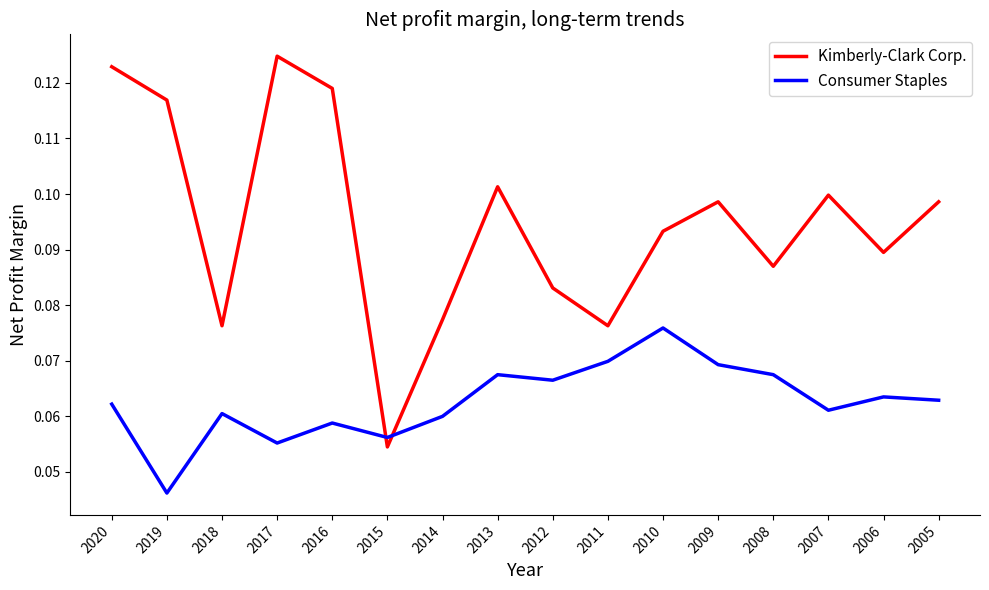

At which category is the sum across all series the highest?

2020